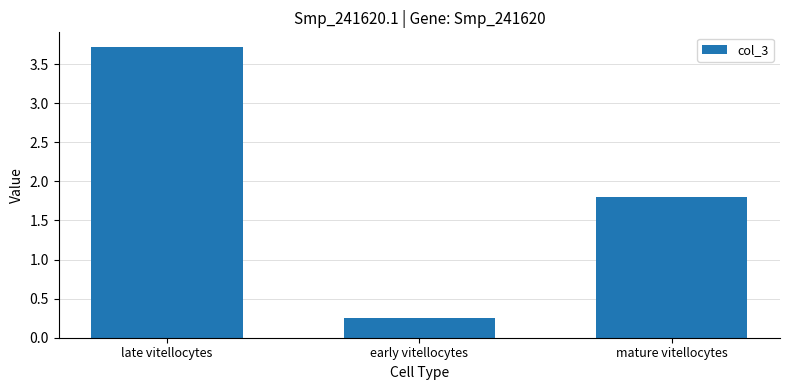

The value at mature vitellocytes is 1.8. True or false?

True